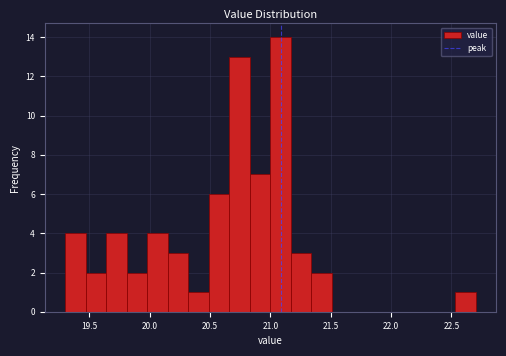

Around what value on the x-axis is the tallest bar? Give the approximate position of its centre, as read against the axis.

21.10